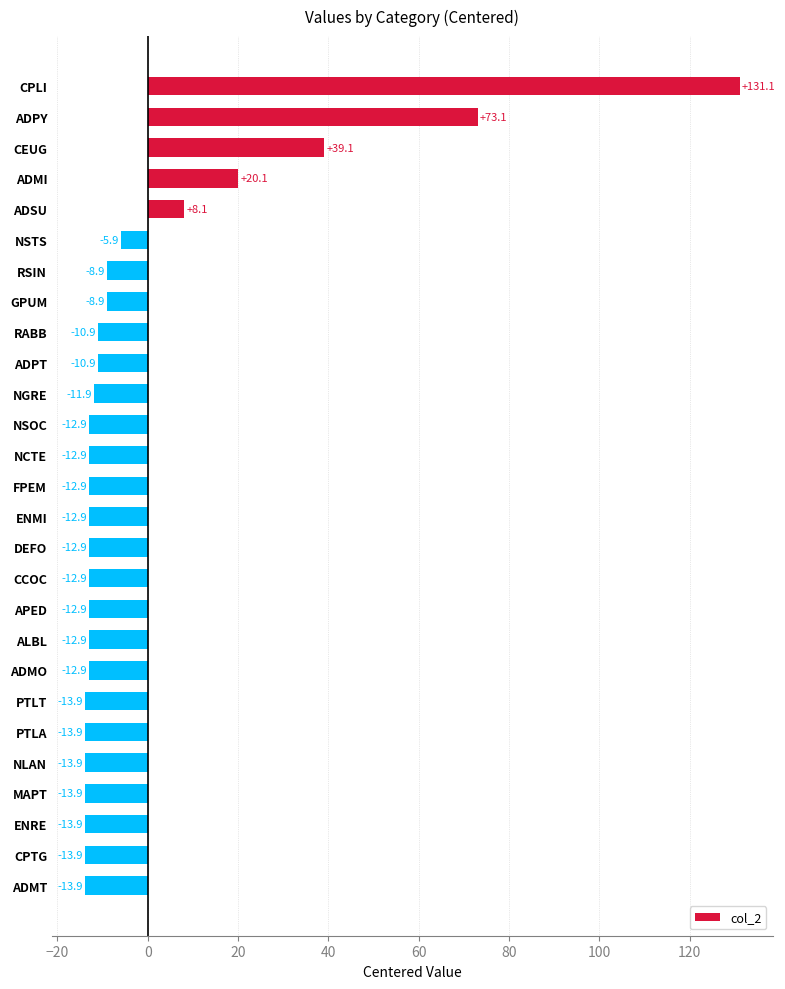

Where is the data nearest to the value 58?

ADPY